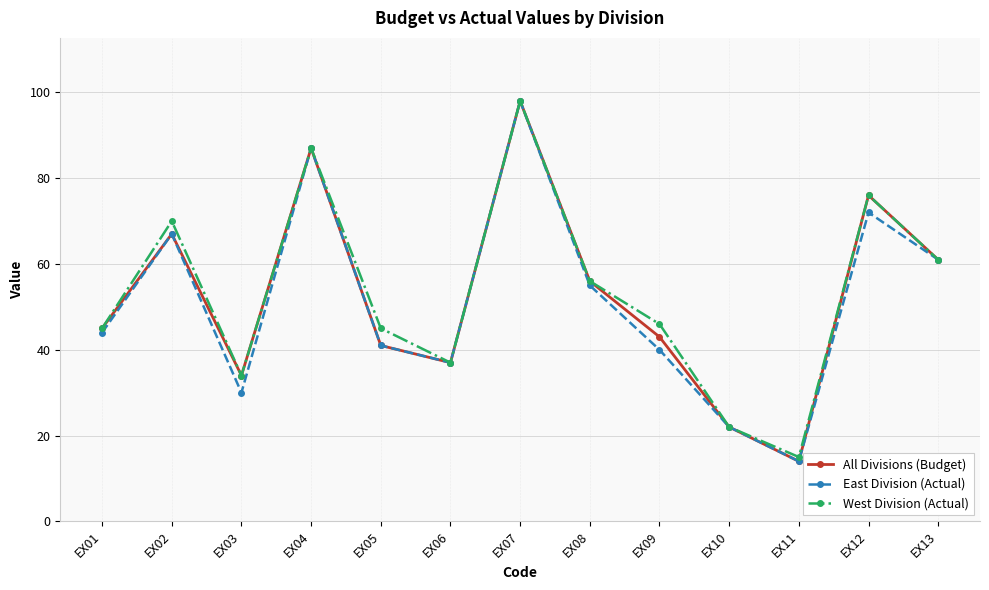

What is the maximum value for All Divisions (Budget)?

98